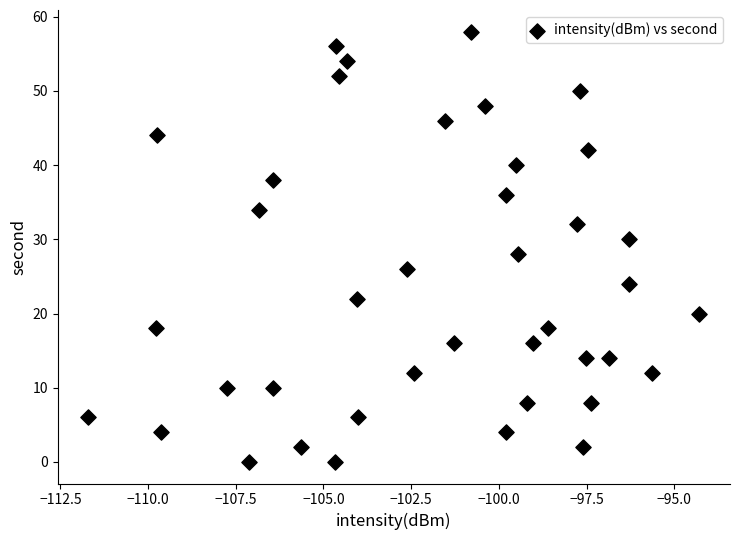

What is the range of Y values (max minus min)?

58